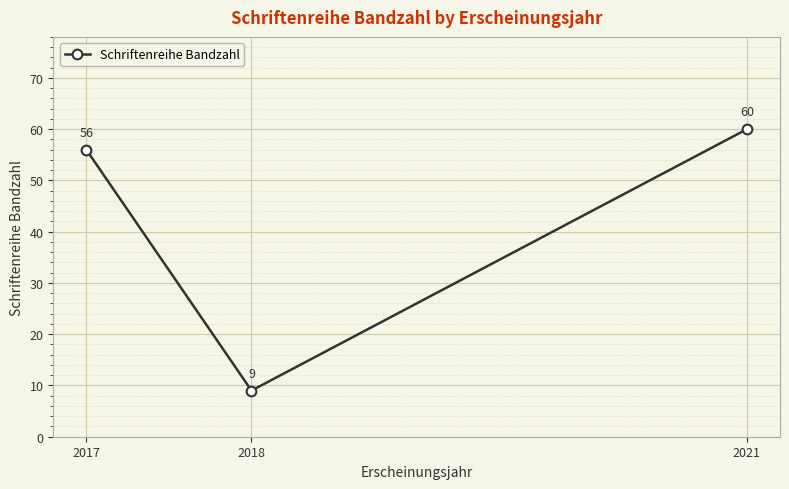

What is the smallest value displayed?

9